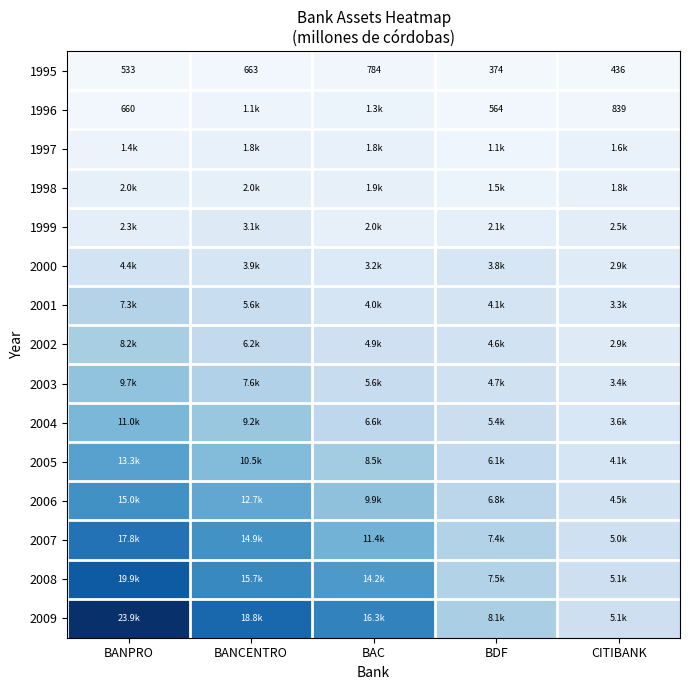

At which label is 1995 closest to 579?

BANPRO